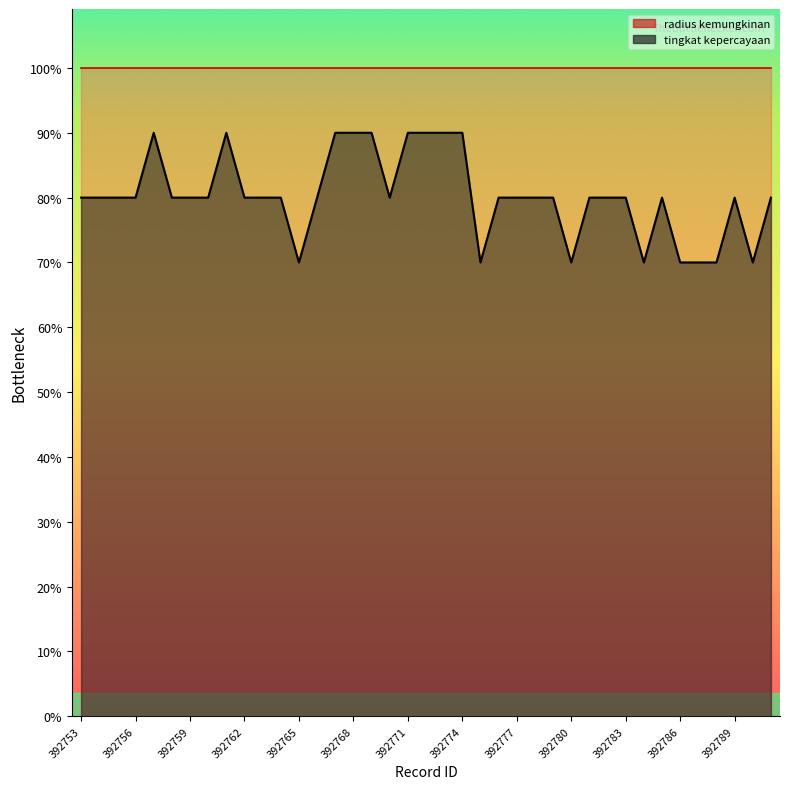

Where is the data nearest to the value 880?

392753